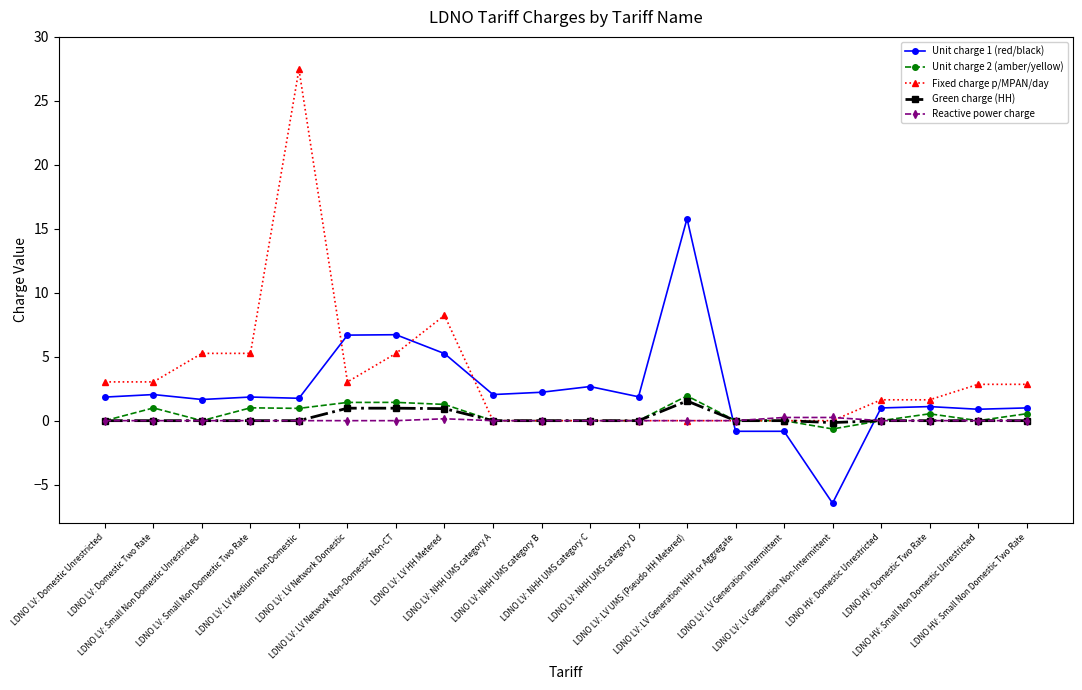

True or false: Unit charge 1 (red/black) and Green charge (HH) cross at least once.

True